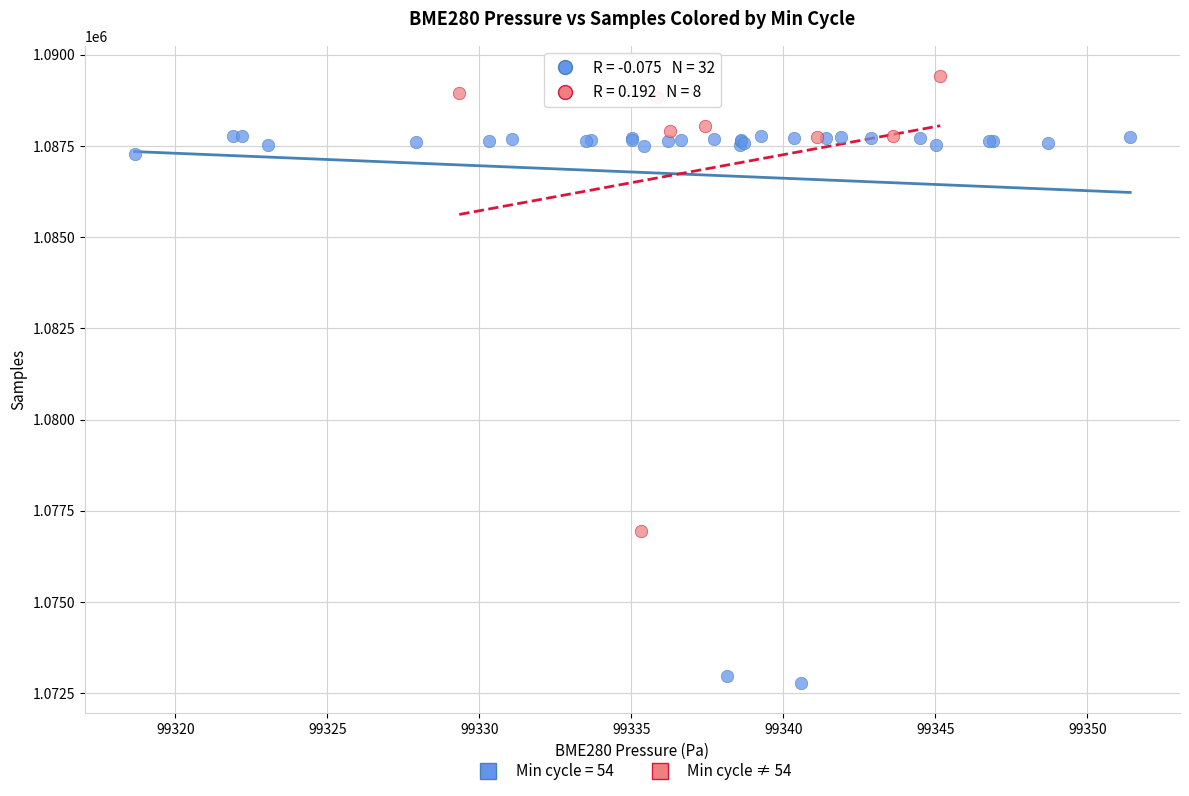

Which series contains the highest Y value?

Min cycle ≠ 54